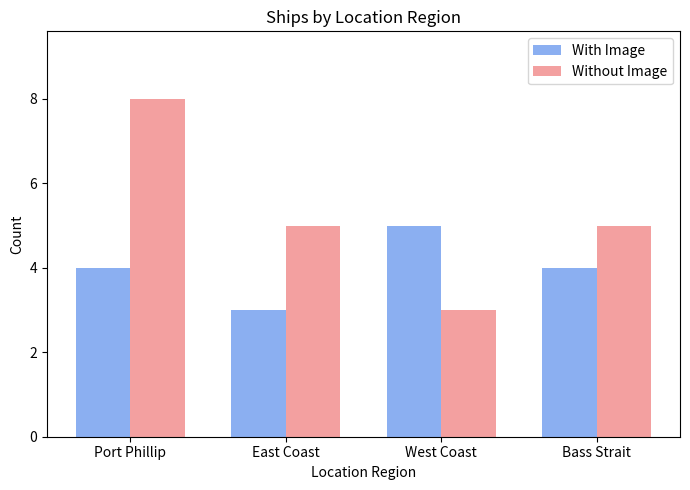

How many categories are shown in the chart?

4